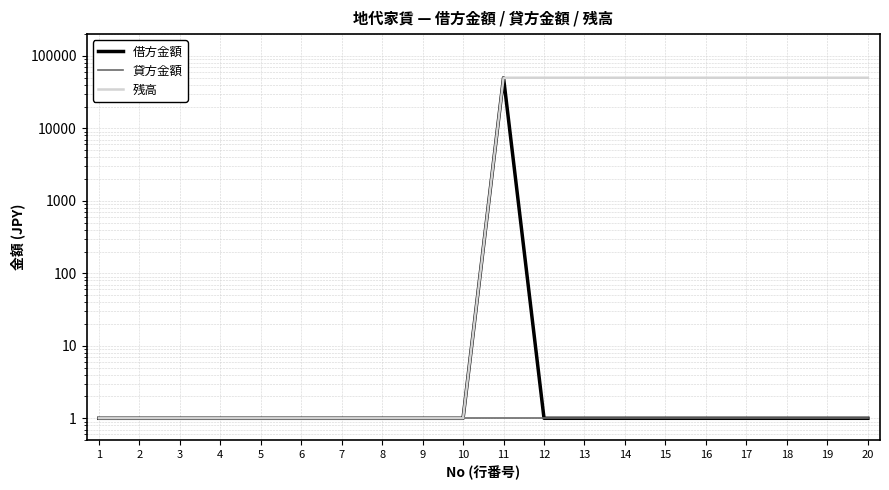

Which series has the largest total across all categories?

残高